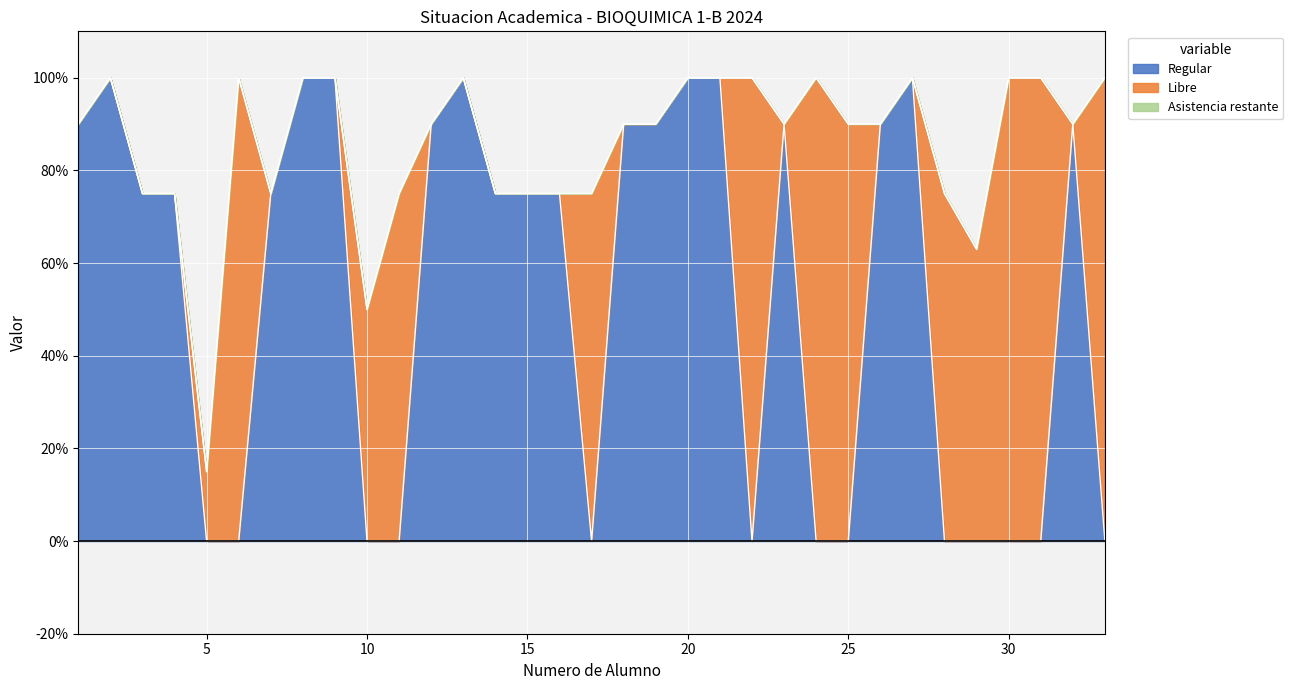

What is the difference between the second highest and minimum values in the Regular series?

100